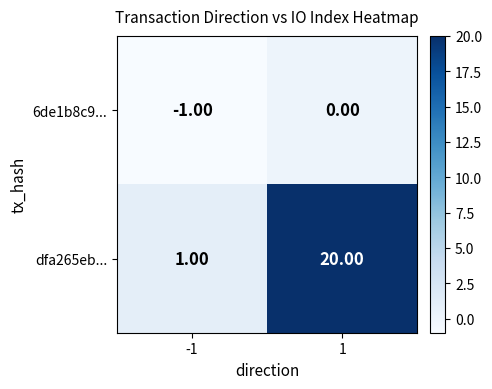

What is the maximum value shown in the chart?

20